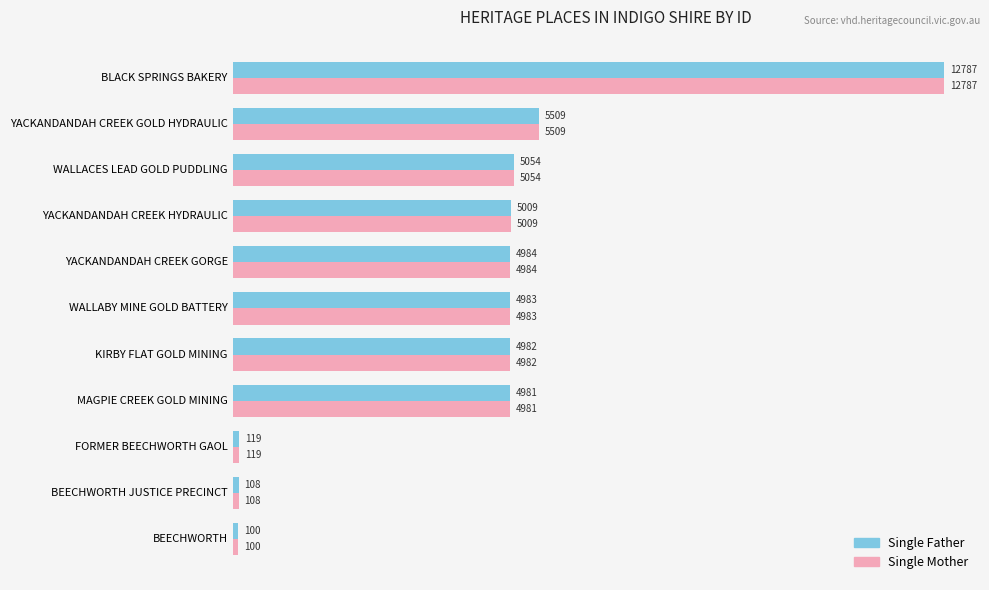

What is the difference between the second highest and second lowest values in the Single Father series?

5401